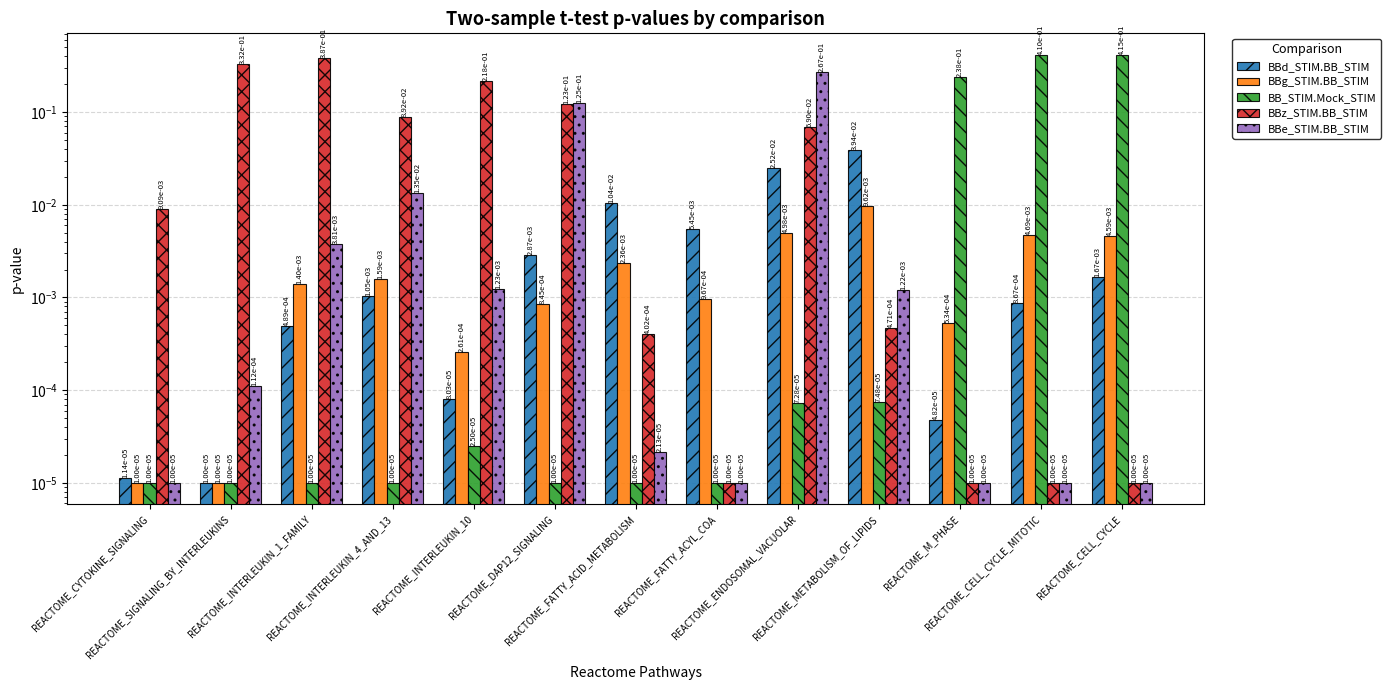

What is the total value across all series at REACTOME_M_PHASE?

0.2